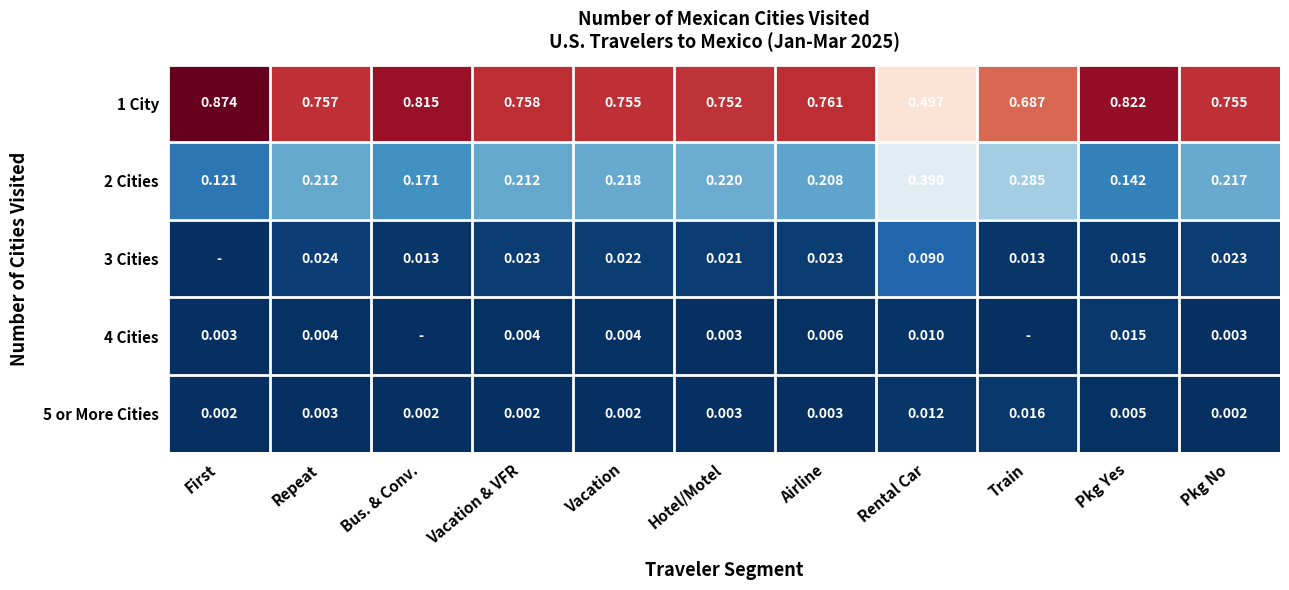

The 4 Cities series shows 0.0 at Repeat. True or false?

True